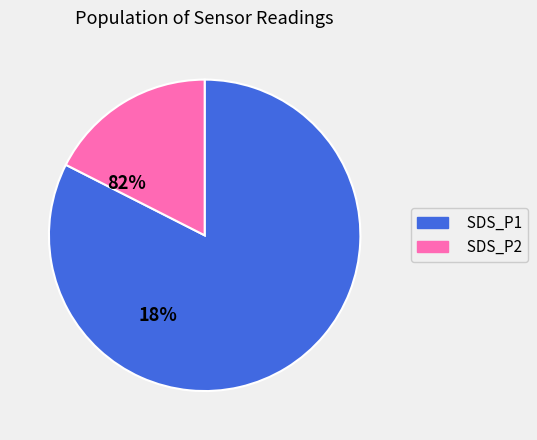

Is there a majority slice in this chart?

Yes